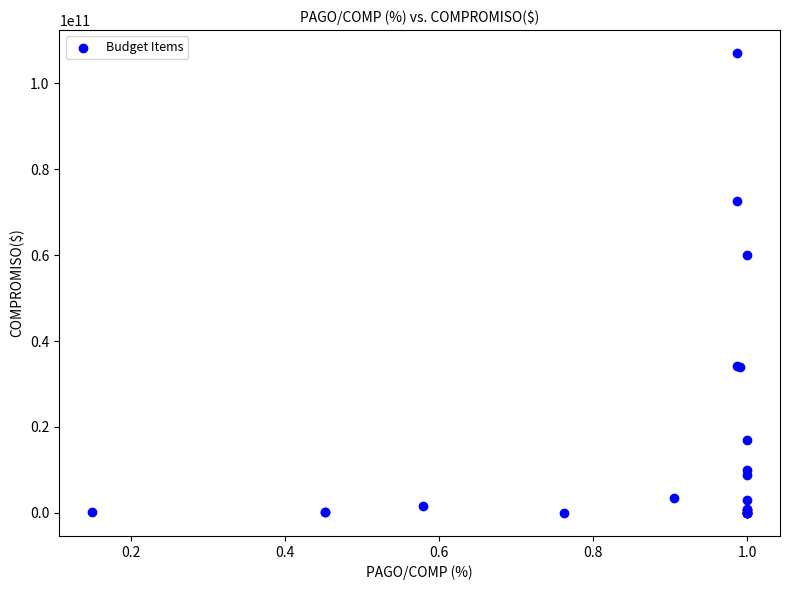

What Y value in the scatter plot is closest to 53475263712?

60000000000.0